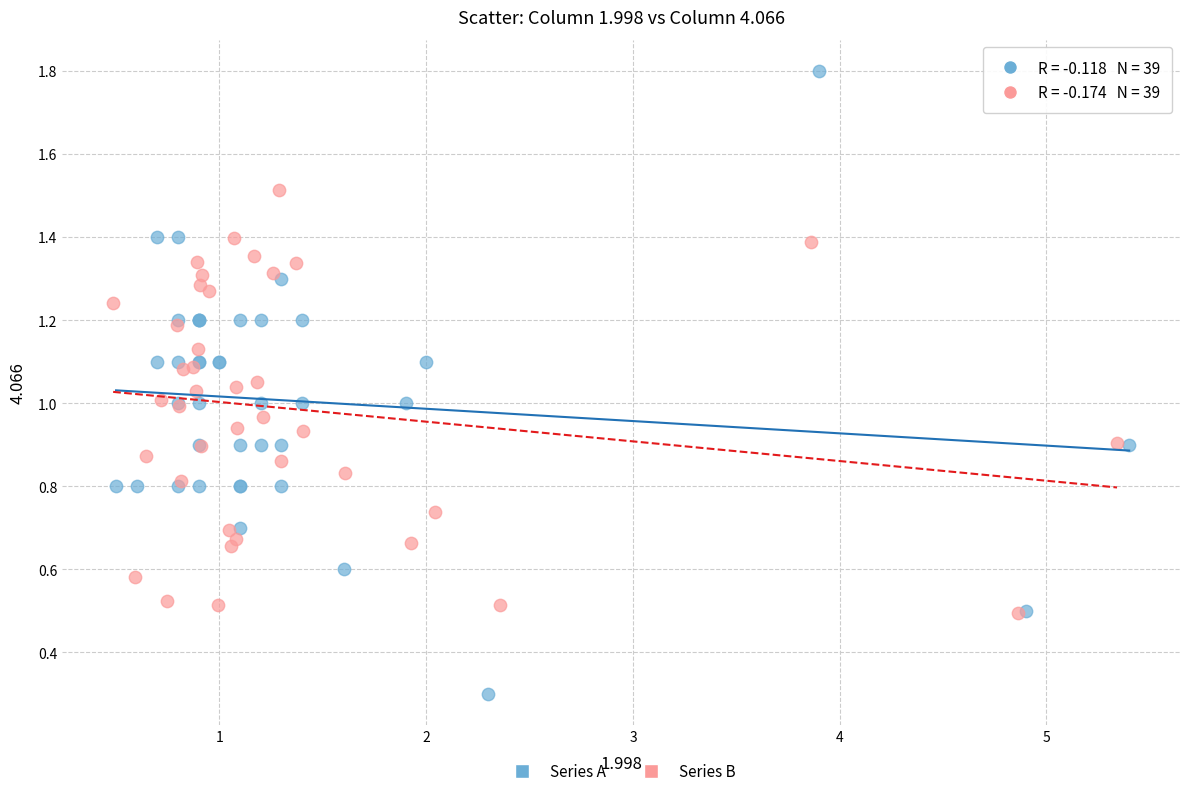

Which series has the largest Y range (max minus min)?

Series A